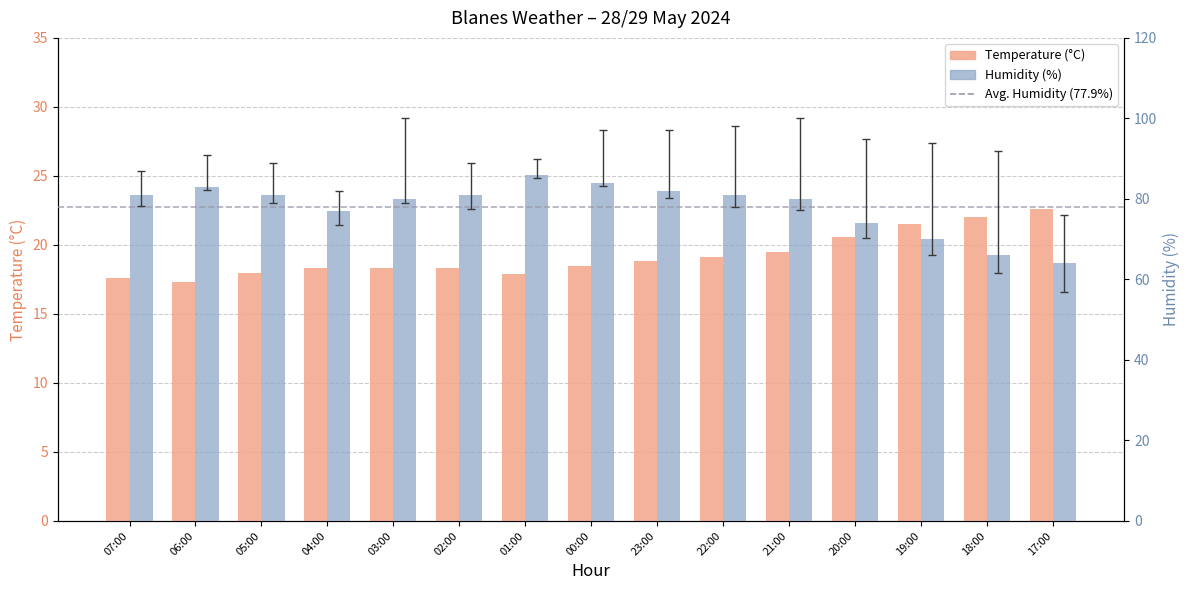

At which category is the sum across all series the highest?

01:00